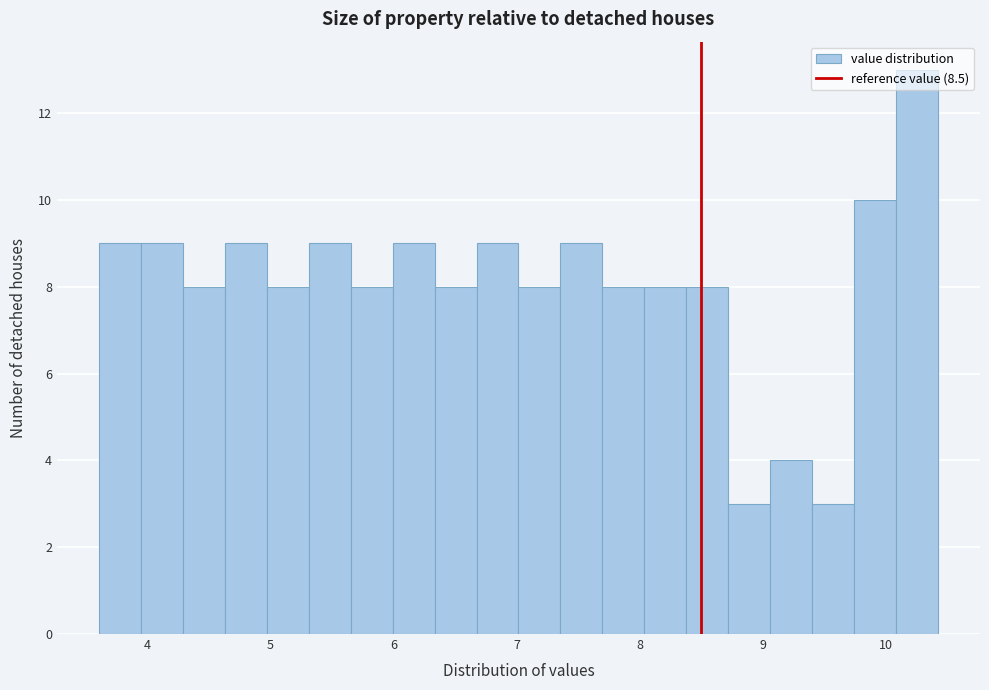

Around what value on the x-axis is the tallest bar? Give the approximate position of its centre, as read against the axis.

10.2